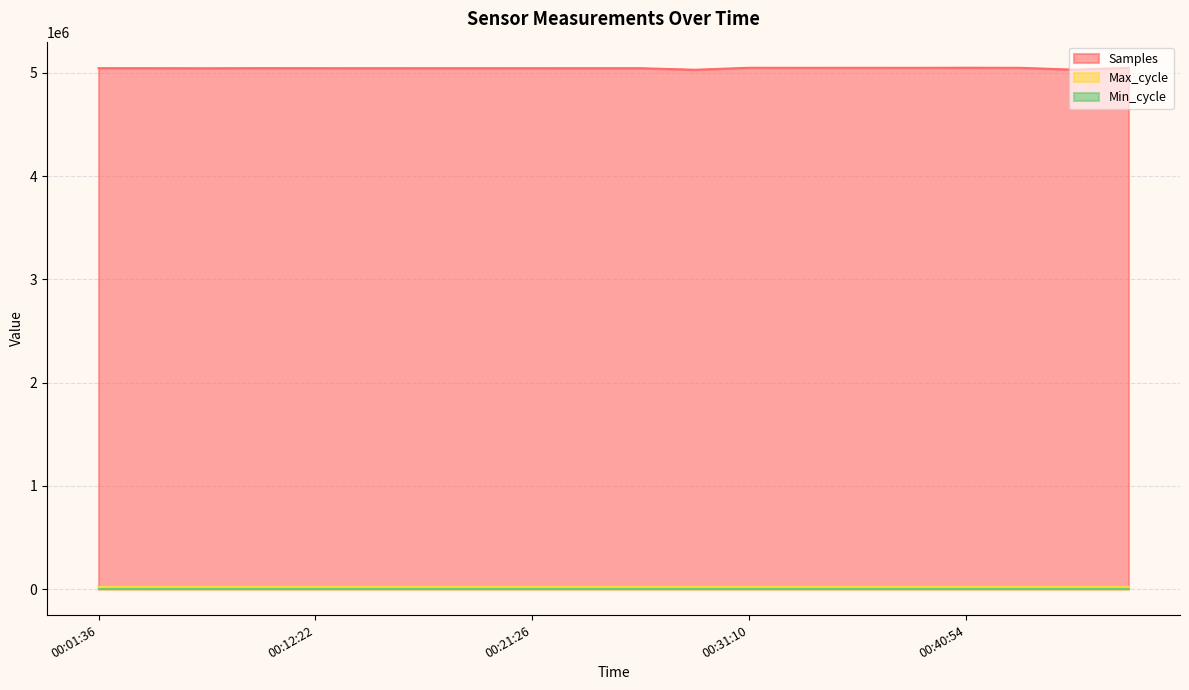

At which category does Samples reach its first local valley?

2023/01/03 00:06:29